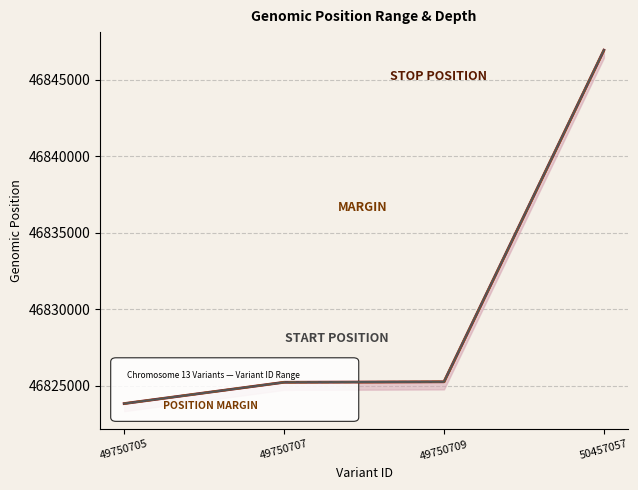

What is the spread (max minus min) of values at 49750705?

1